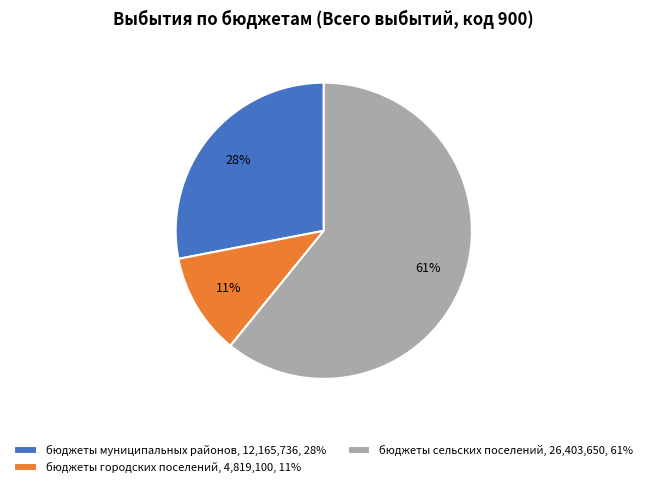

How many segments does this pie chart have?

3